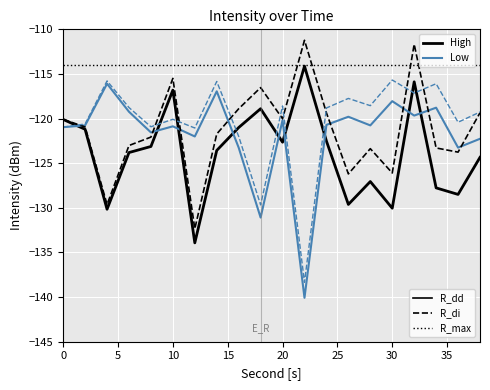

The High series shows -181.4 at 12. True or false?

False